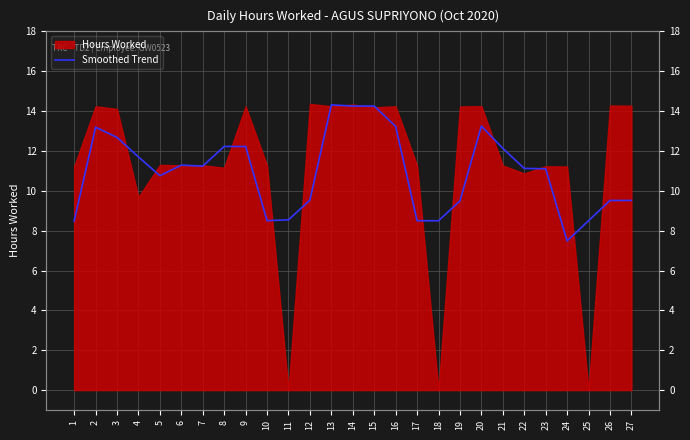

Is it true that the value at 10 is 3.4?

False